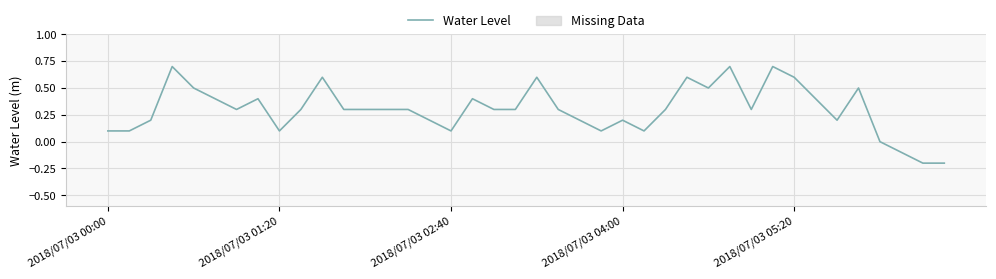

What is the greatest value displayed?

0.7